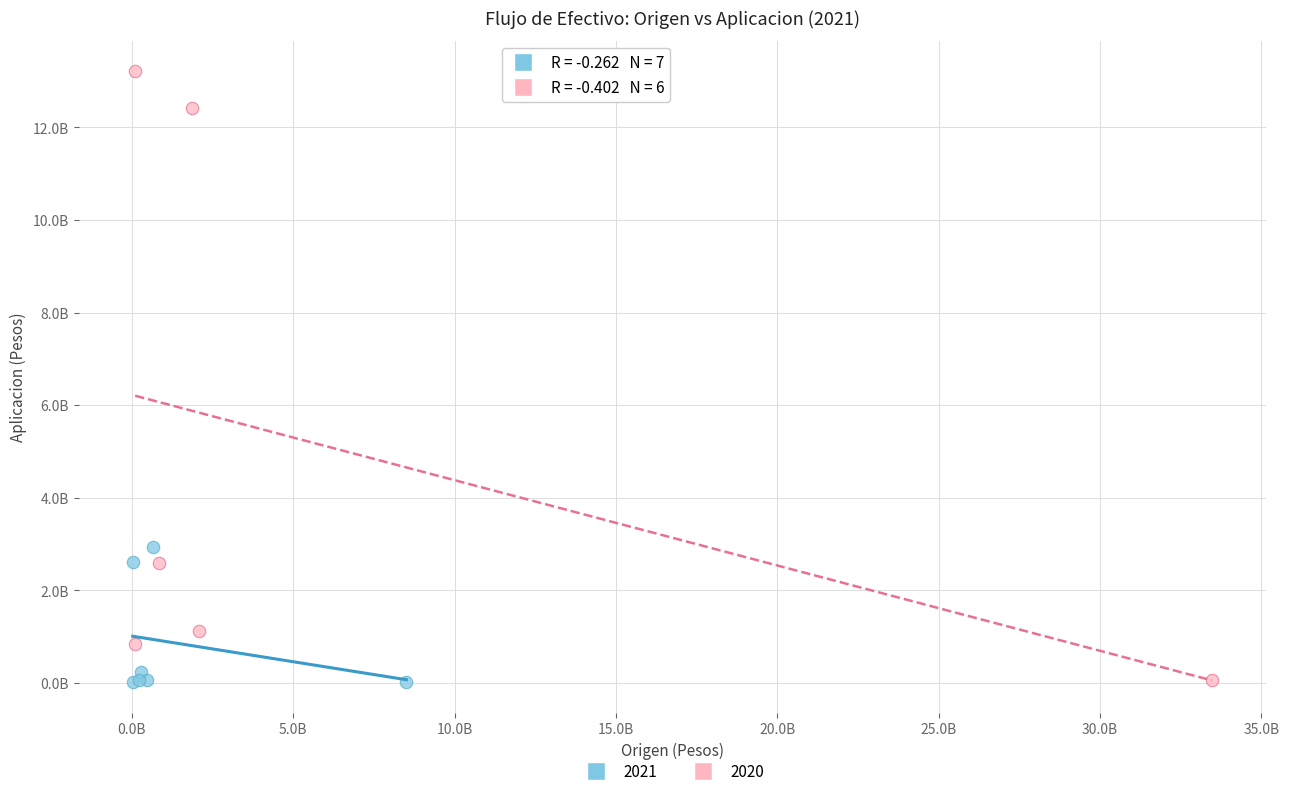

What are all the series names shown in the legend?

2021, 2020